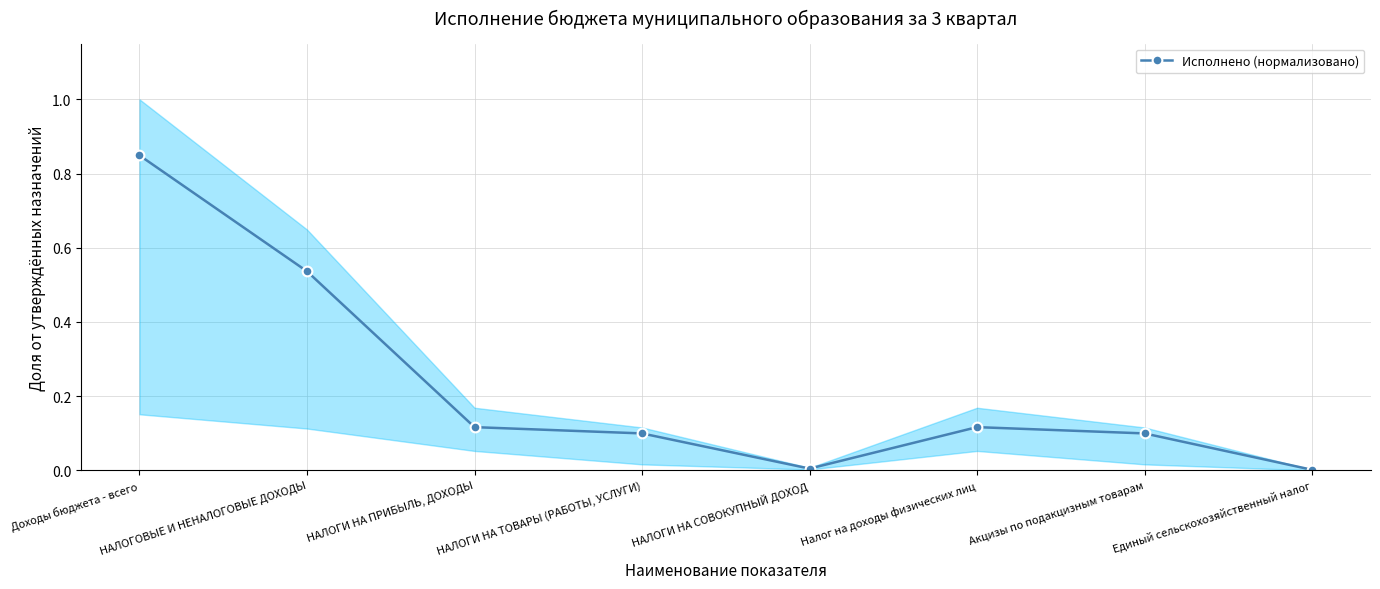

Reading left to right, transcribe all the data shown in this chart.

Доходы бюджета - всего=0.8	НАЛОГОВЫЕ И НЕНАЛОГОВЫЕ ДОХОДЫ=0.5	НАЛОГИ НА ПРИБЫЛЬ, ДОХОДЫ=0.1	НАЛОГИ НА ТОВАРЫ (РАБОТЫ, УСЛУГИ)=0.1	НАЛОГИ НА СОВОКУПНЫЙ ДОХОД=0.0	Налог на доходы физических лиц=0.1	Акцизы по подакцизным товарам=0.1	Единый сельскохозяйственный налог=0.0